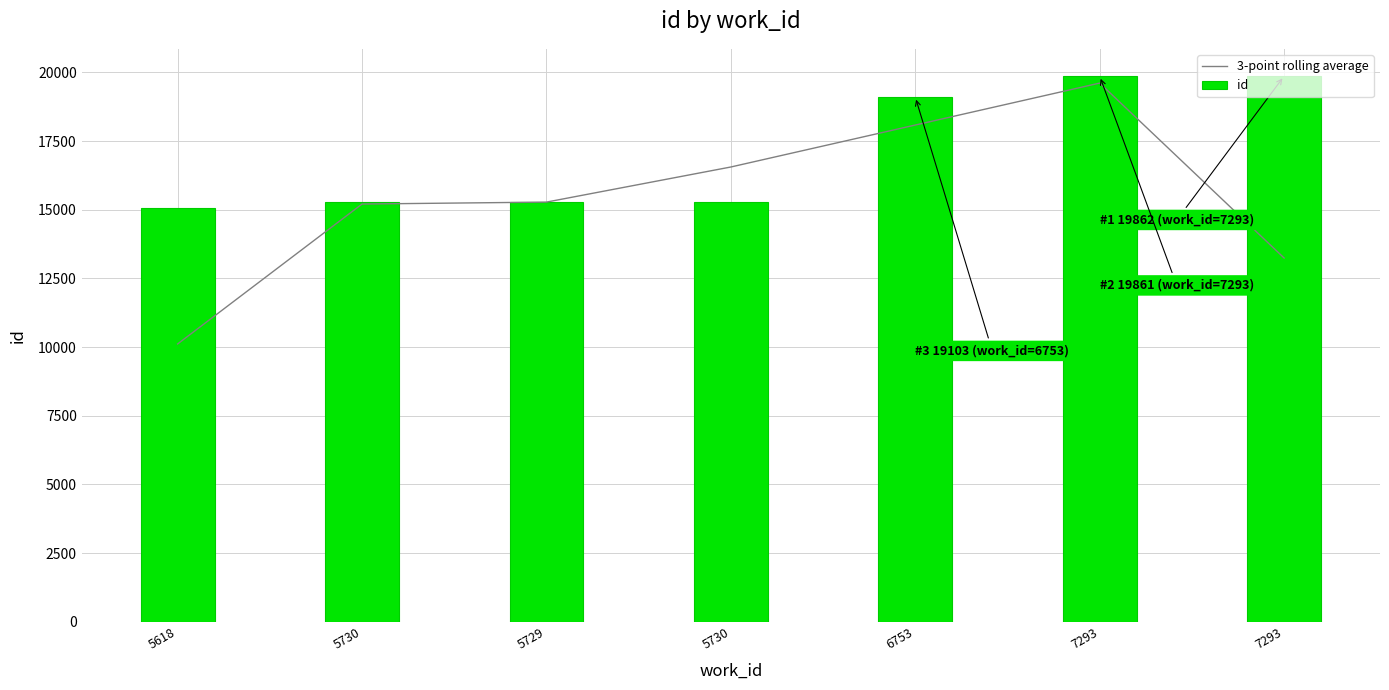

What are all the series names shown in the legend?

3-point rolling average, id